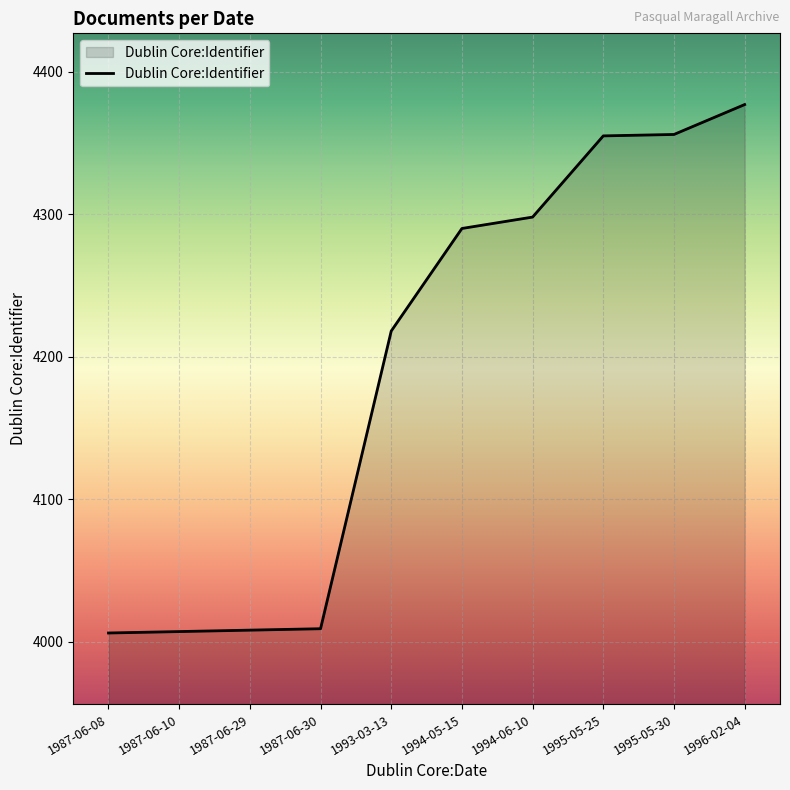

What is the average value?

4192